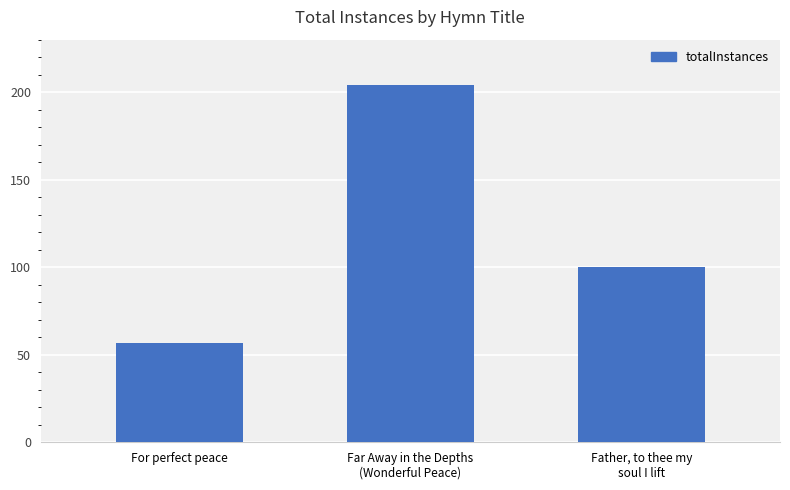

List the labels in order of value, largest first.

Far Away in the Depths
(Wonderful Peace), Father, to thee my
soul I lift, For perfect peace